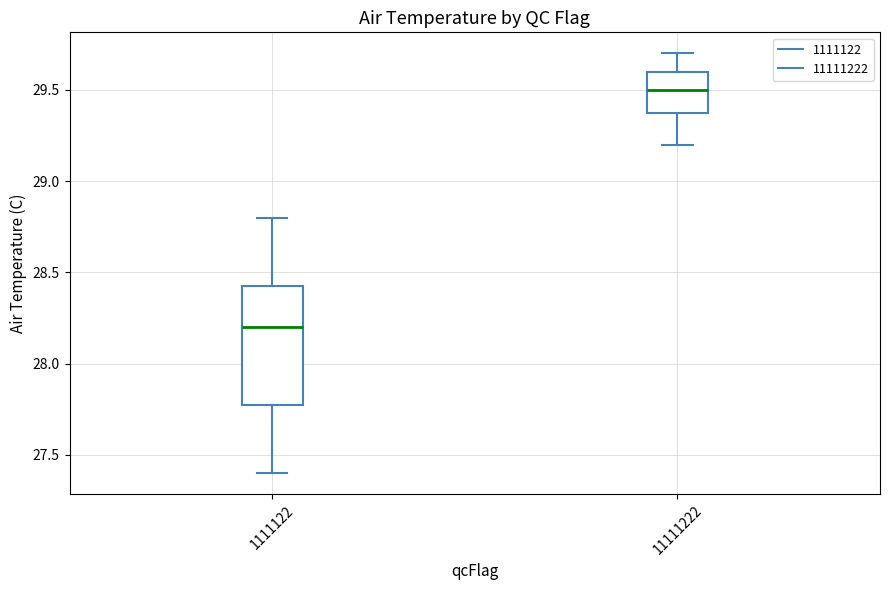

Which box is the tallest, from its lower edge to its upper edge?

1111122